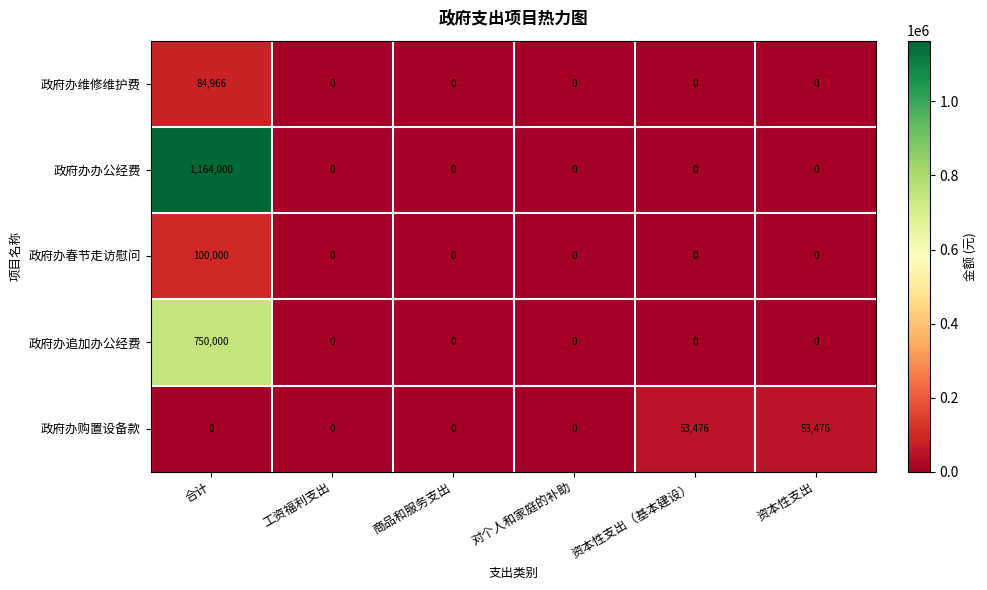

What is the greatest value displayed?

1164000